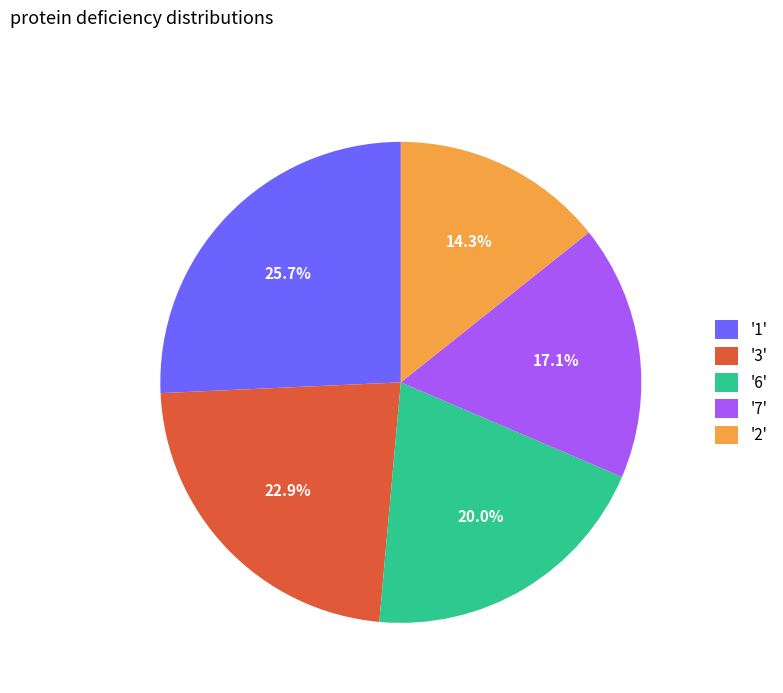

Does '2' represent more than half of the total?

No